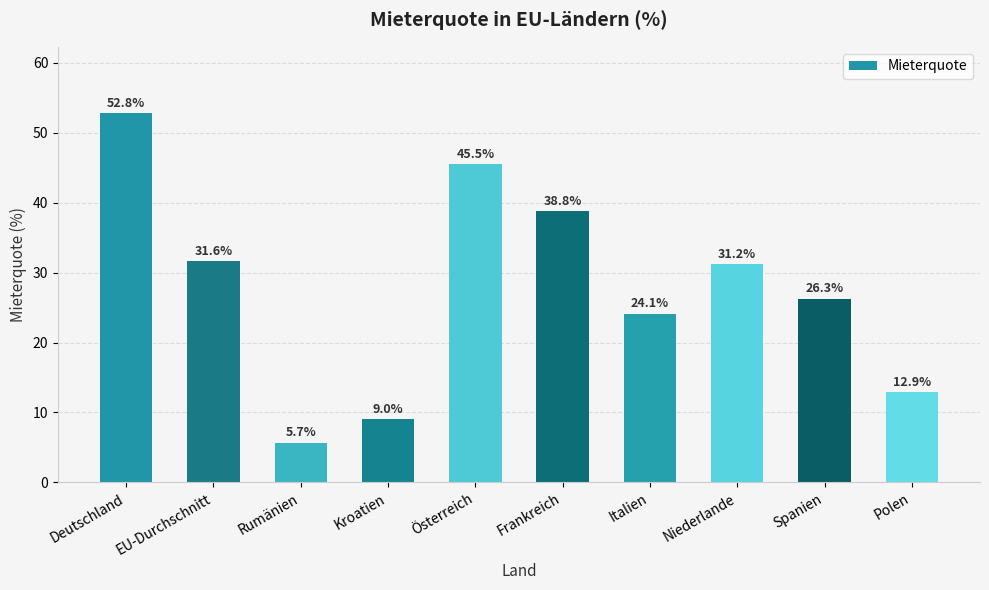

How many bars are there in total?

10